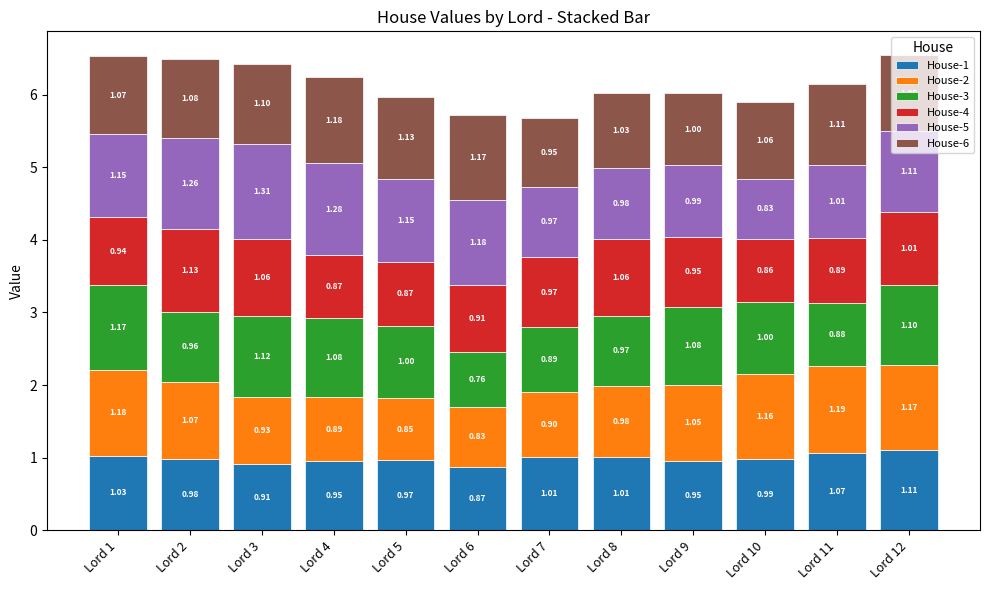

What is the total value across all series at Lord 6?

5.7